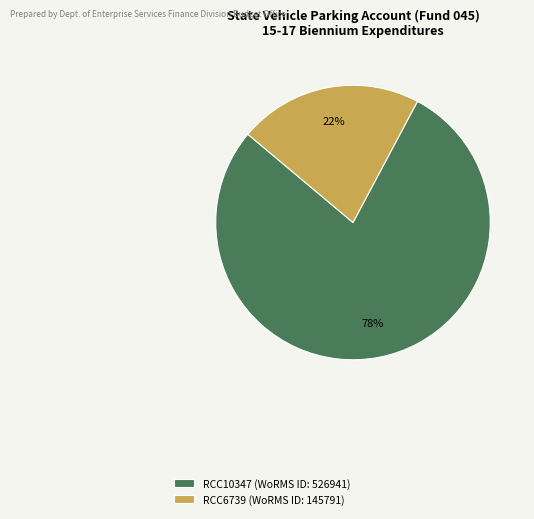

Combined, do RCC6739 and RCC10347 account for over 50%?

Yes